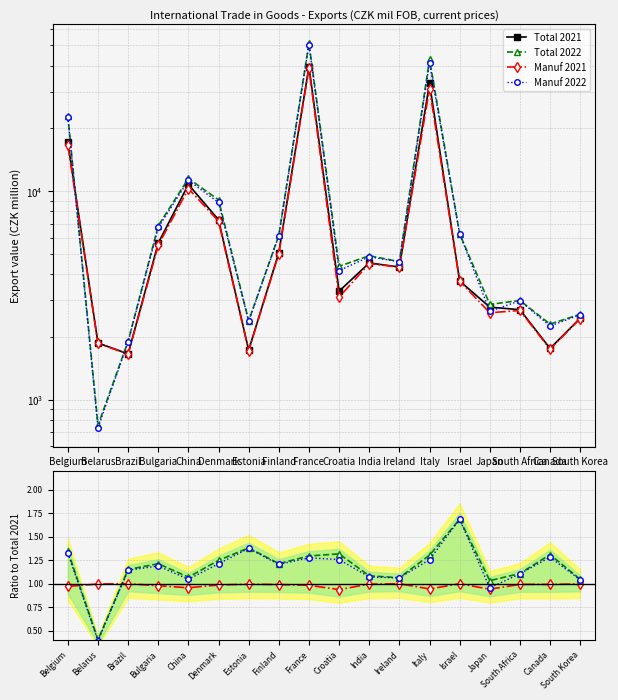

True or false: Manuf 2021 has more than 1 interior local peaks.

True